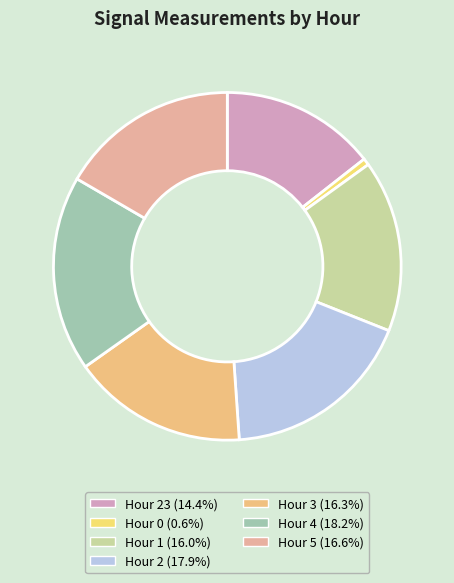

Is there any slice that represents more than half of the pie?

No